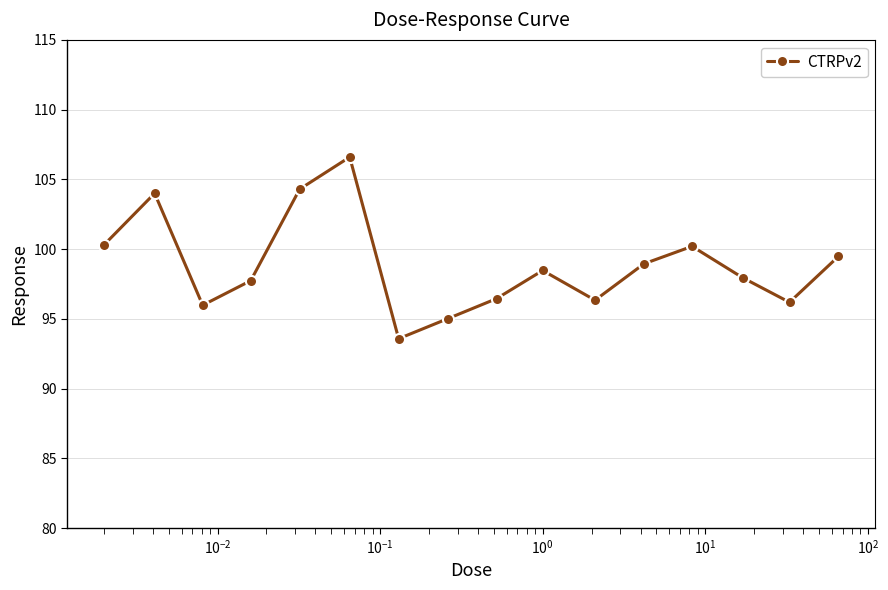

What is the minimum value shown in the chart?

93.6